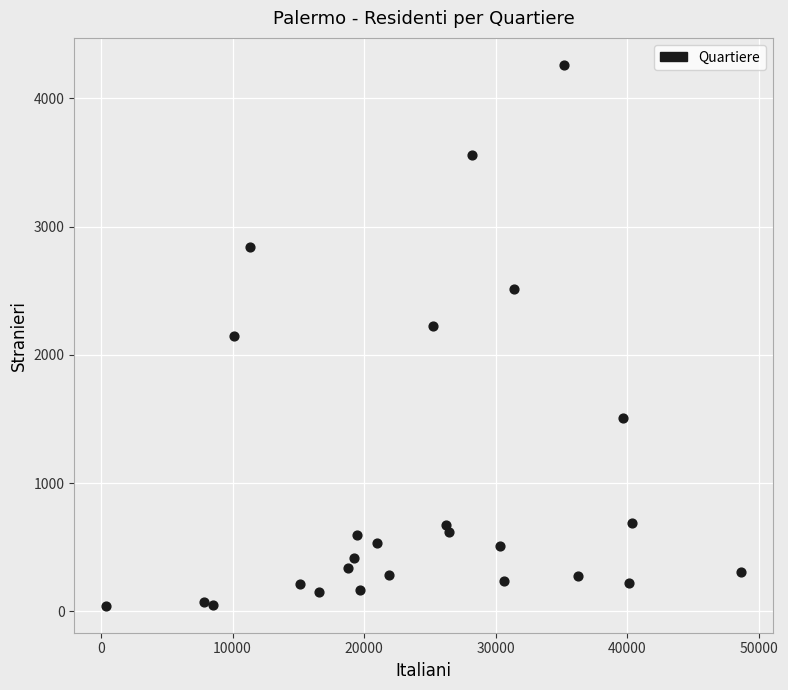

What is the range of X values (max minus min)?

48247